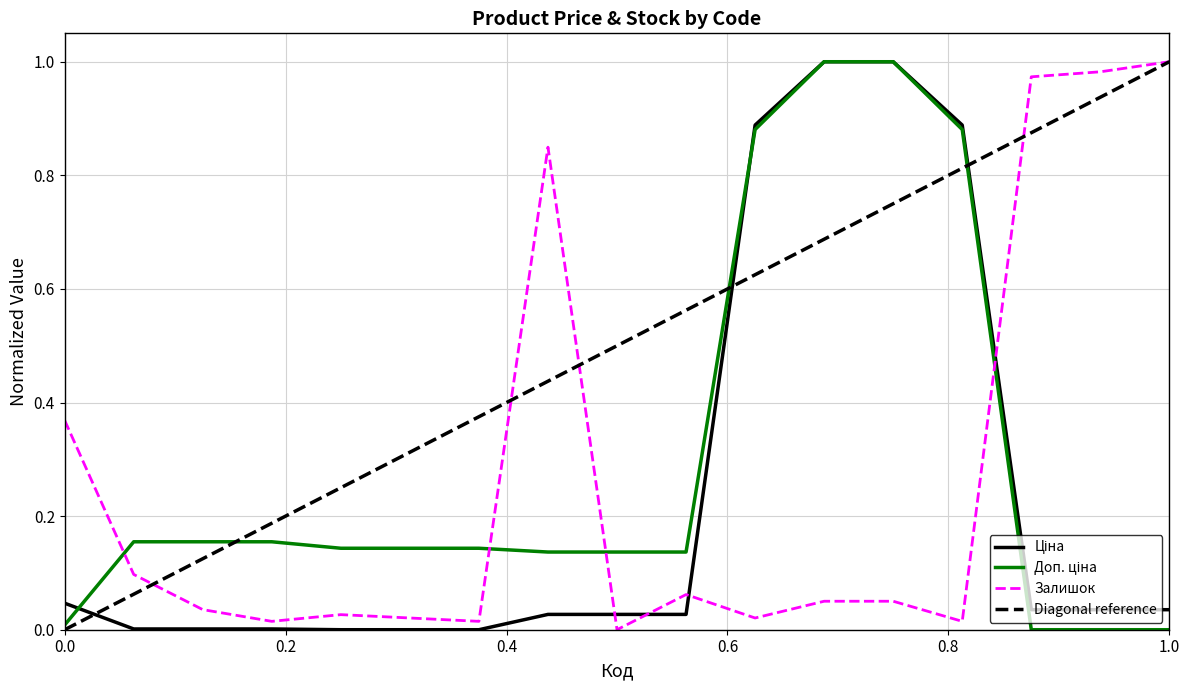

True or false: Доп. ціна and Ціна cross at least once.

True